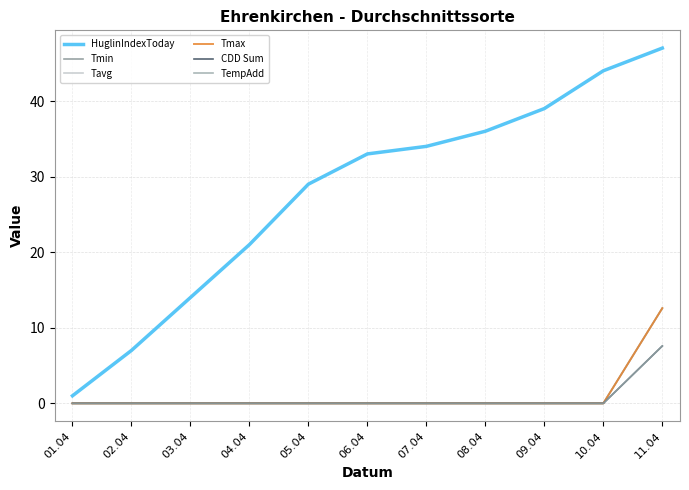

What is the difference between the maximum and minimum values in the Tmax series?

12.6